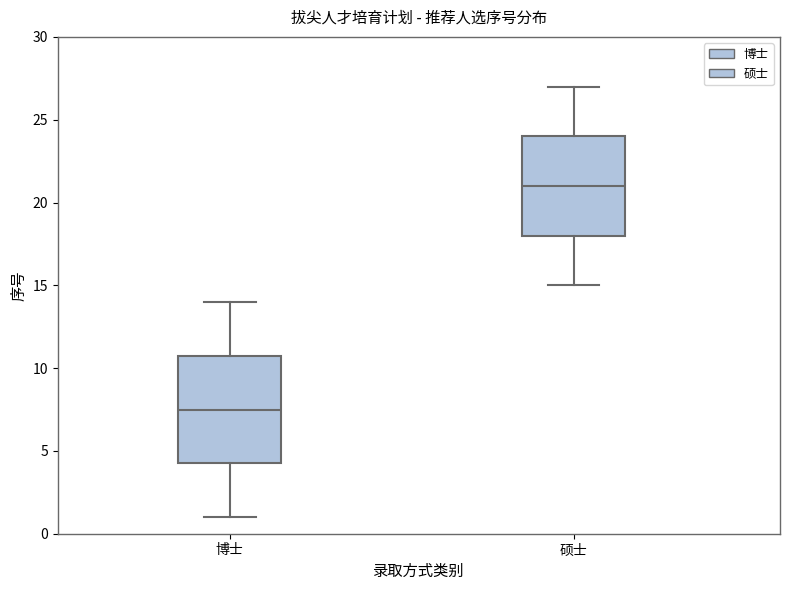

Reading left to right, transcribe this box plot: for each box, give where its median line is, the range the box spans, and where its two whiskers end, as read against the y-axis. The values are not printed on the chart, so give them approximately, as read against the axis.

博士: median 7.5, box 4.5 to 11.0, whiskers 1.0 to 14.0
硕士: median 21.0, box 18.0 to 24.0, whiskers 15.0 to 27.0